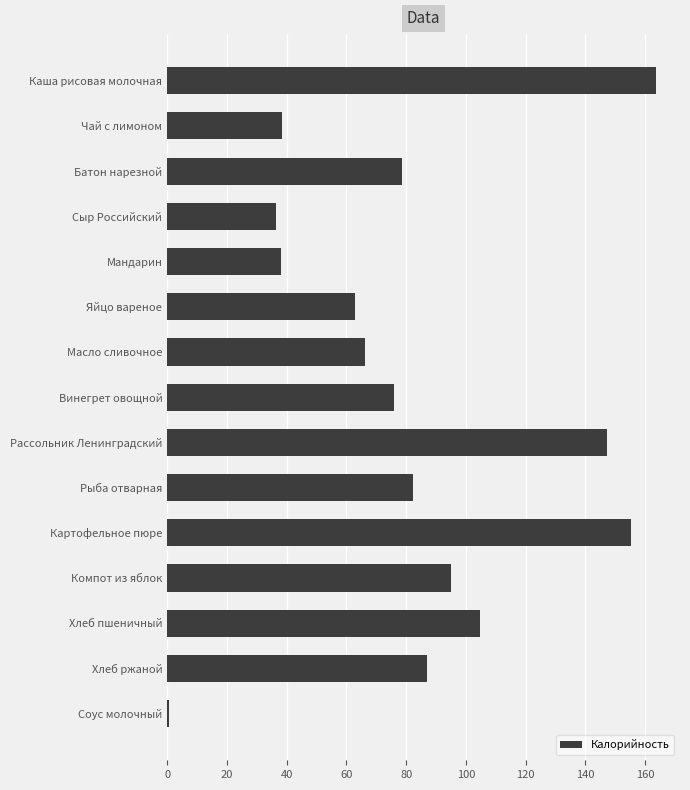

The value at Сыр Российский is 8.4. True or false?

False